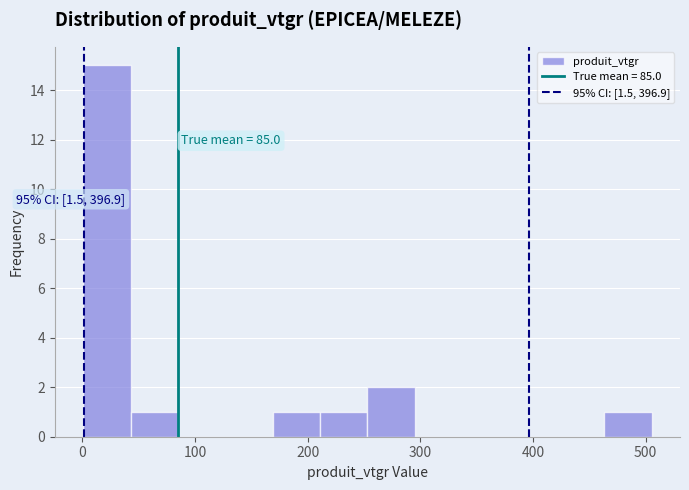

Over which range of the x-axis is the bar tallest?

0 to 40